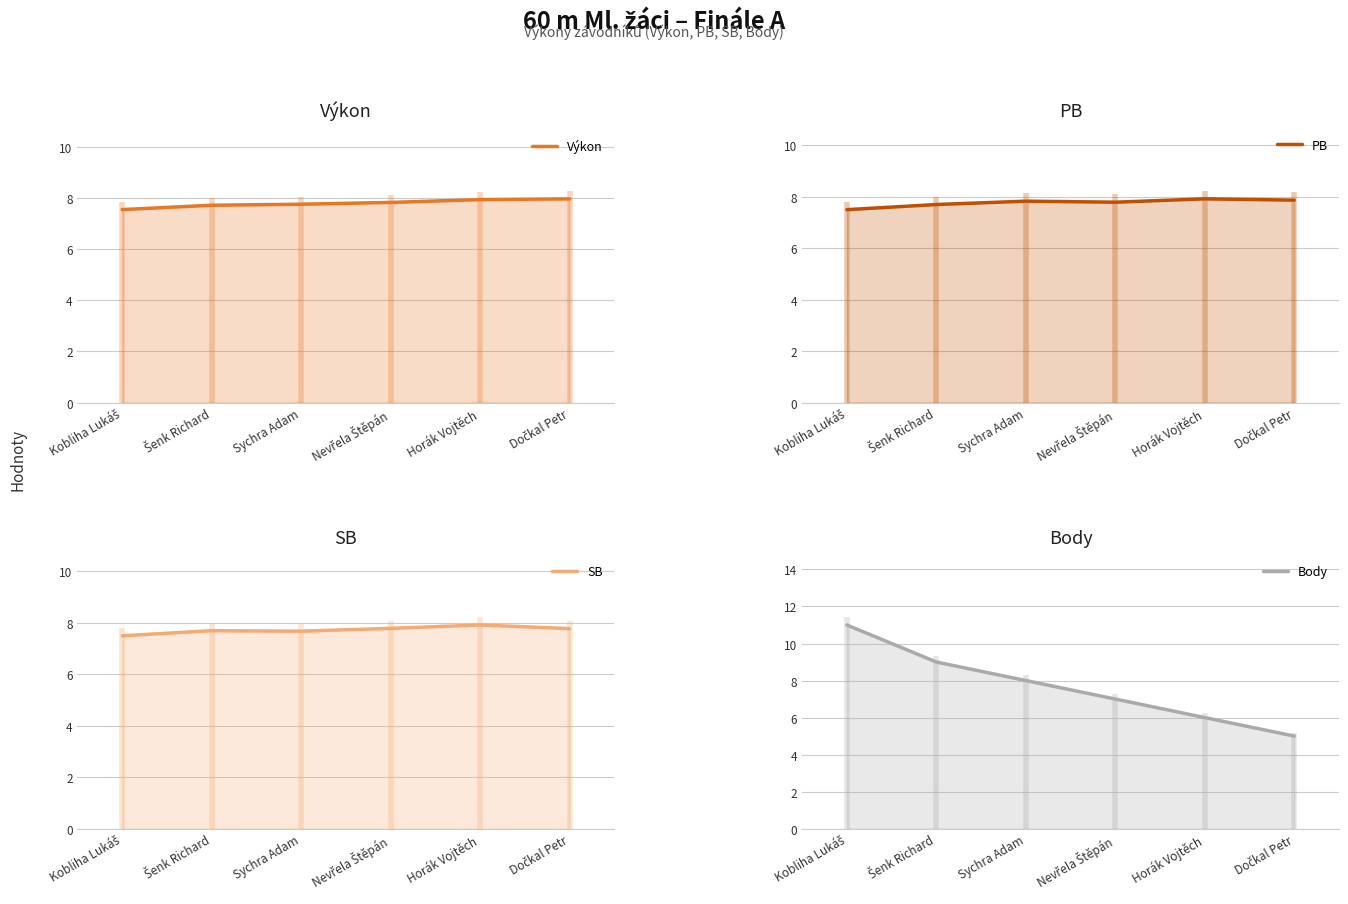

Count the Body values in the range 6 to 9.

4